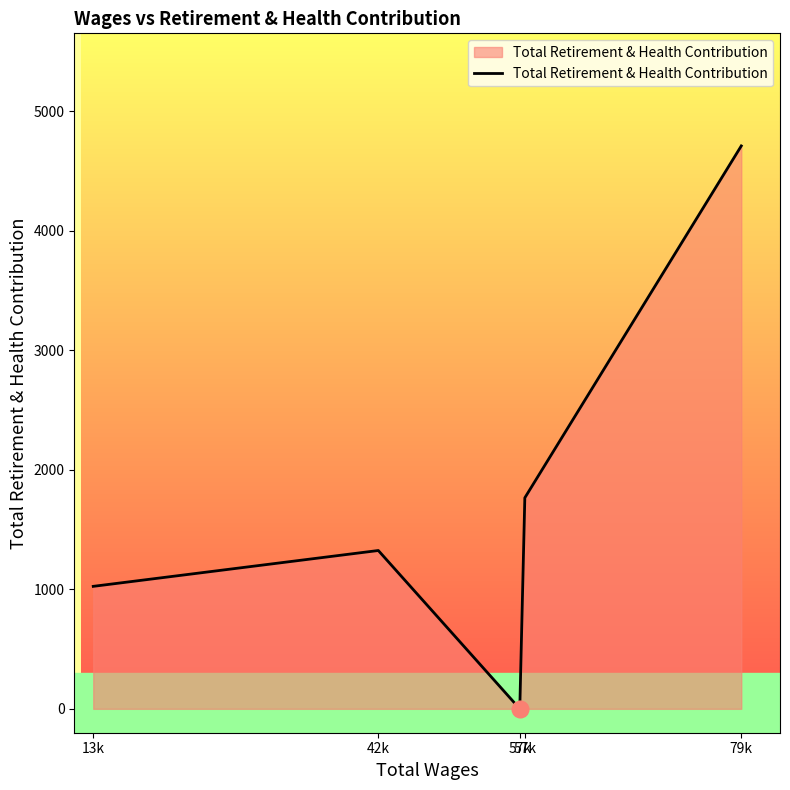

Which category has the highest value across all series?

79k